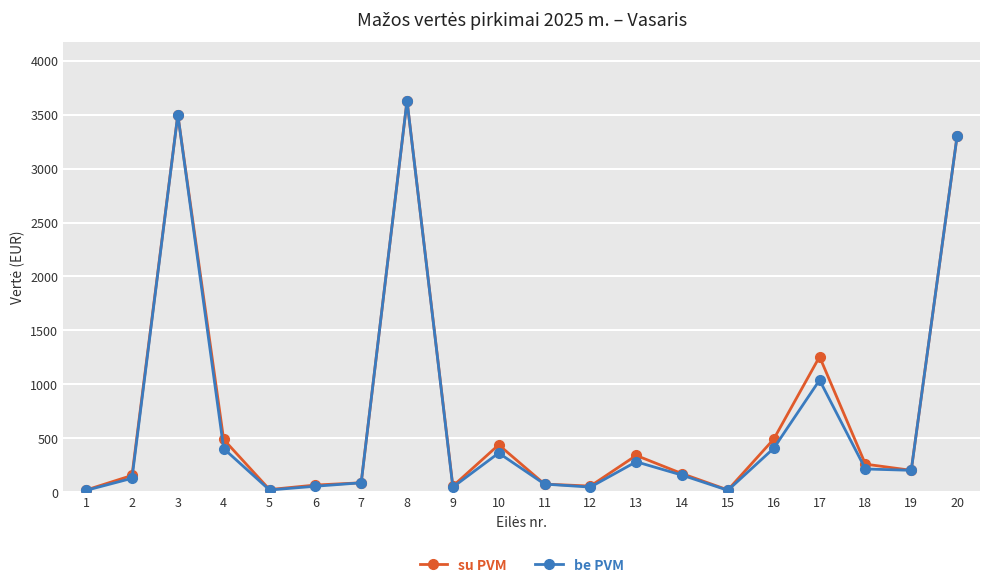

True or false: be PVM has a value of 280.0 at 13.

True